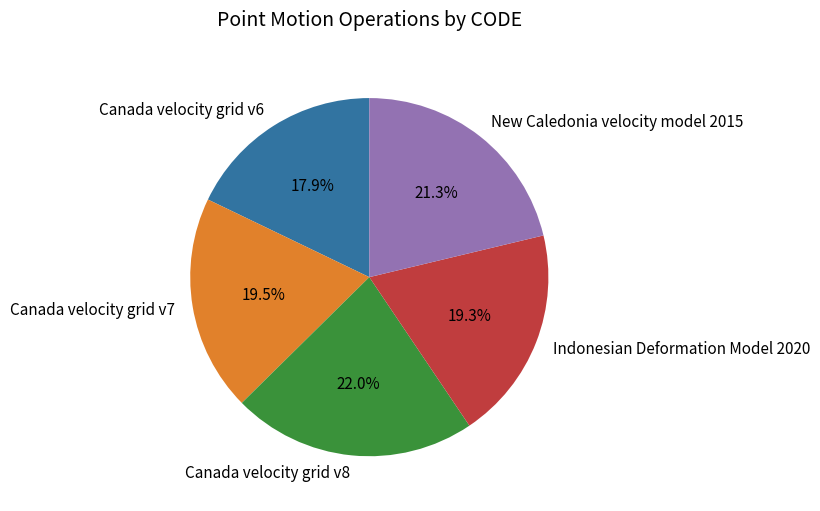

To the nearest percent, what percentage of the pie is New Caledonia velocity model 2015?

21%